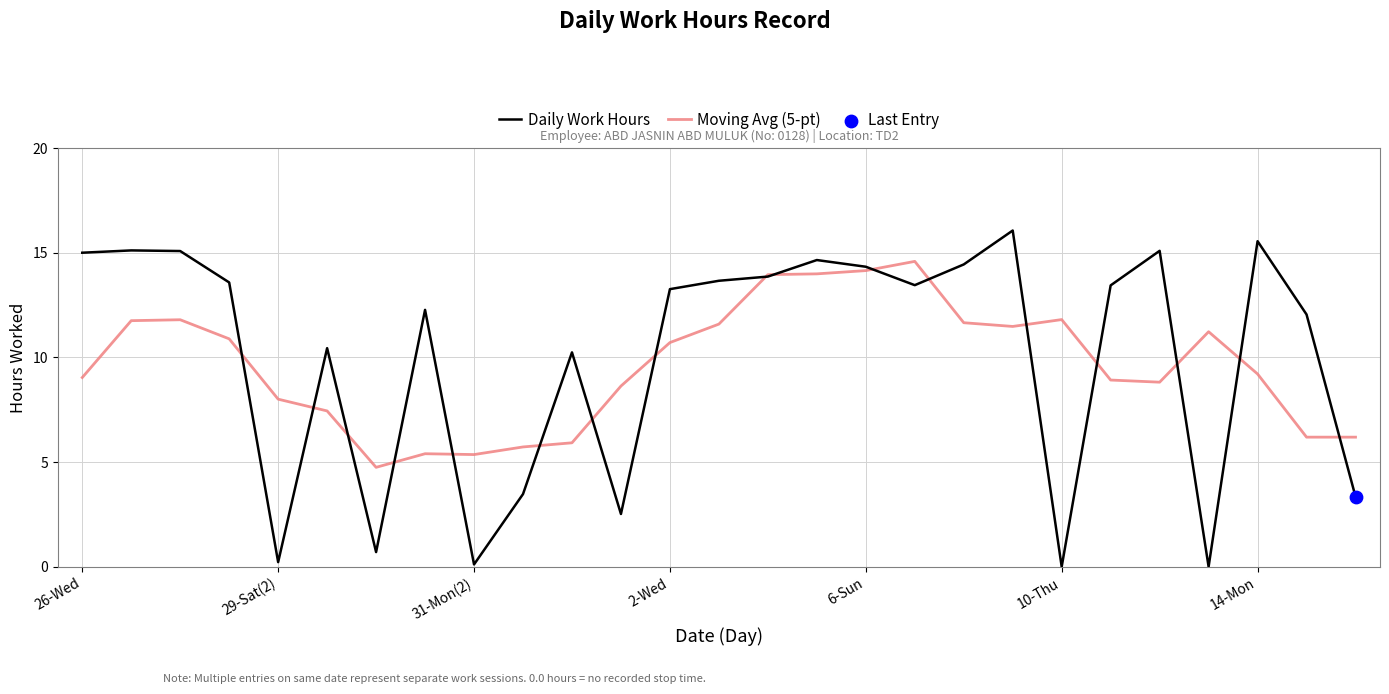

What is the maximum value shown in the chart?

16.1